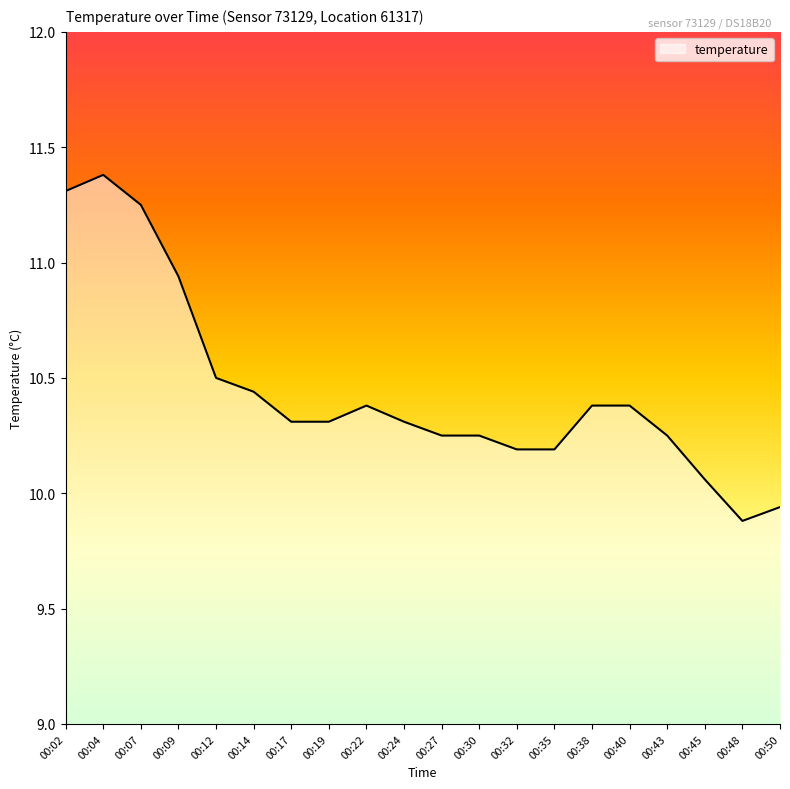

Which label corresponds to the largest value in the chart?

00:04